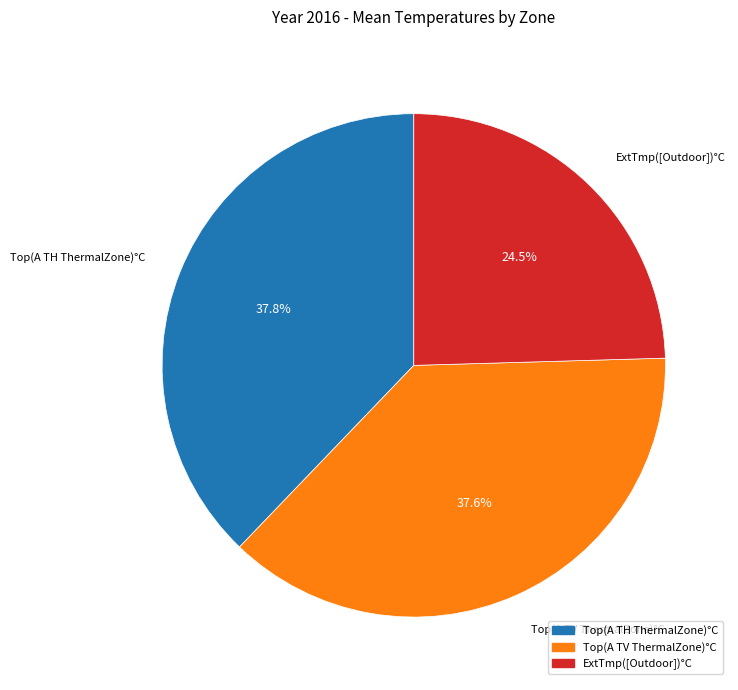

How many slices are in this pie chart?

3